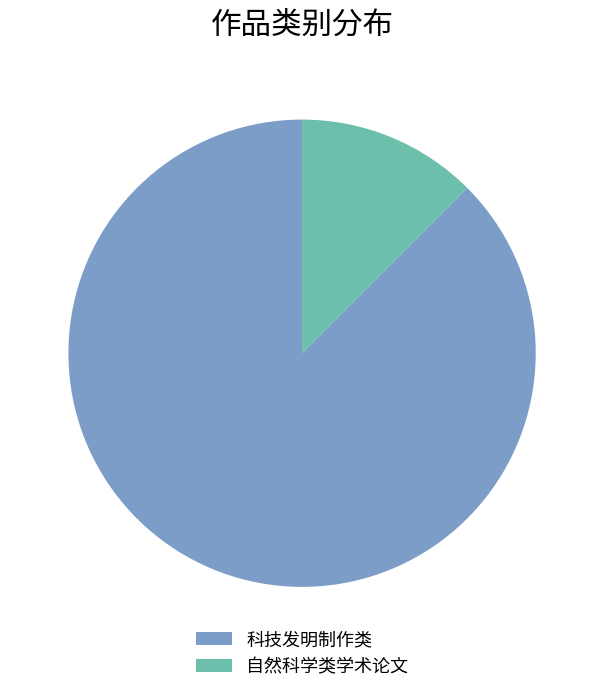

What is the largest slice in the pie chart?

科技发明制作类